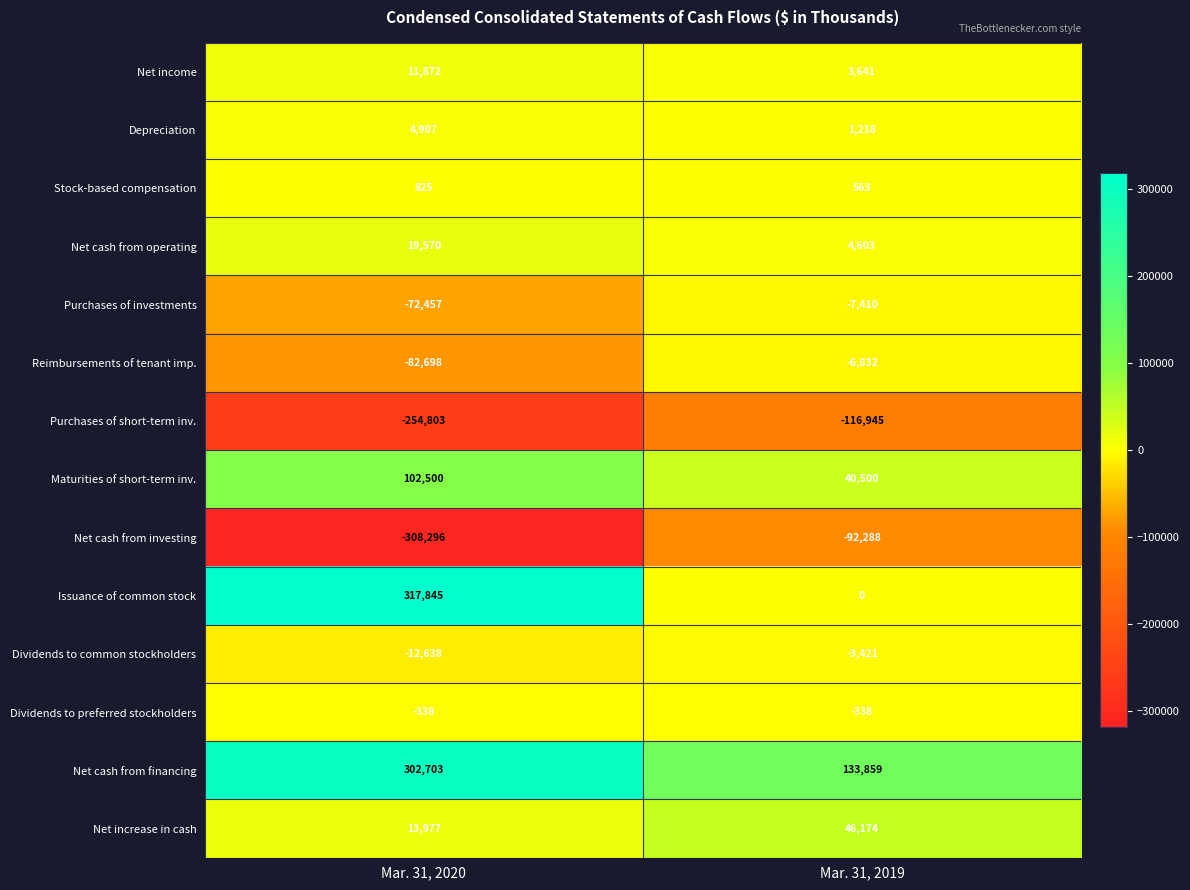

At which category does the chart reach its minimum across all series?

Mar. 31, 2020